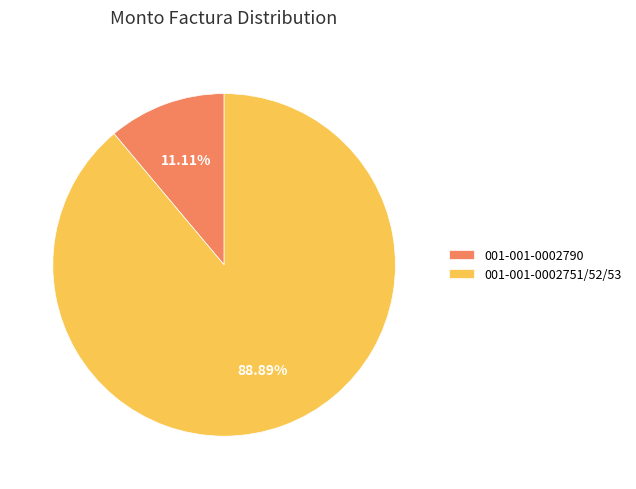

True or false: 001-001-0002751/52/53 accounts for 75% of the total.

False